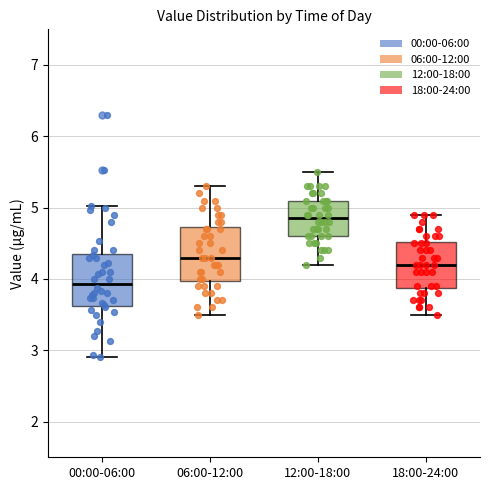

Where does the lower whisker of the box for 18:00-24:00 end on the y-axis? The values are not printed on the chart, so give them approximately, as read against the axis.

3.5